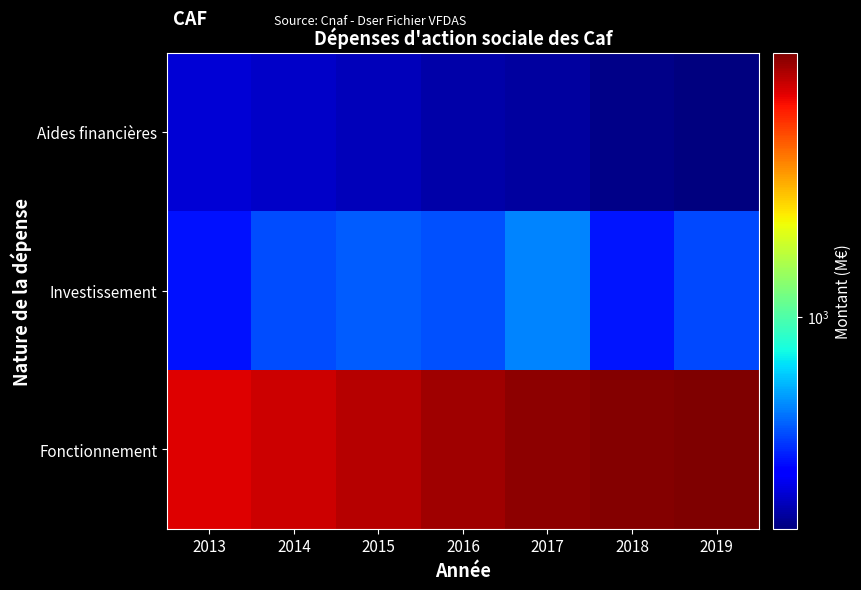

Which category has the highest value across all series?

2019